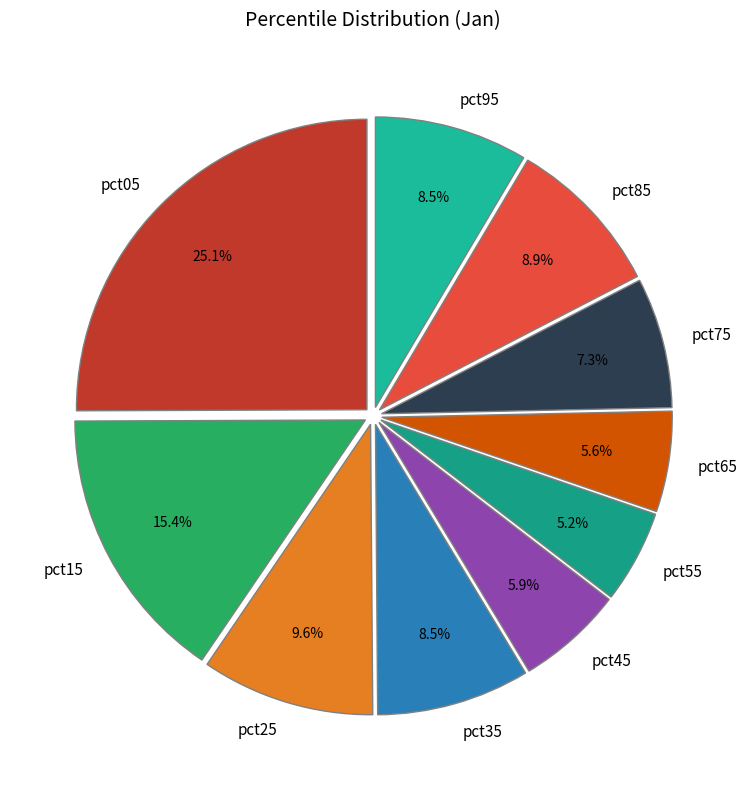

Which slice is the largest?

pct05